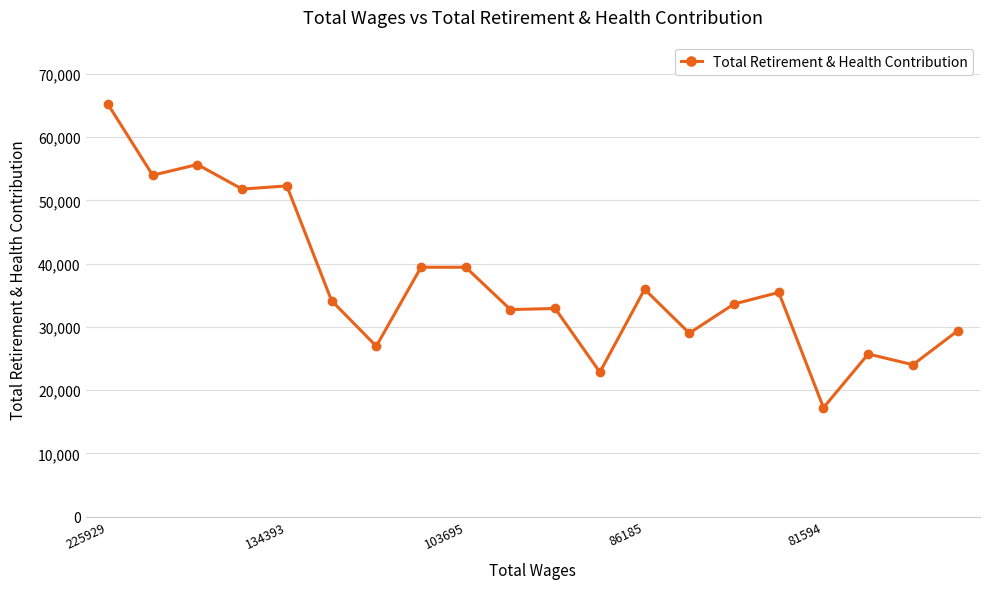

How many values are below 34157?

10